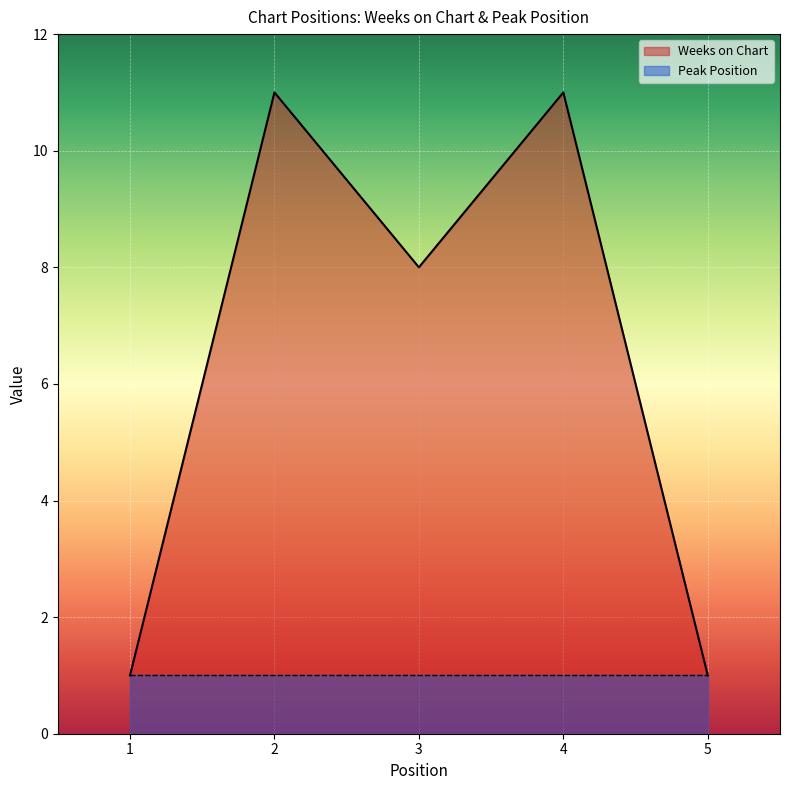

What is the sum of the values at 5 and 4?

12